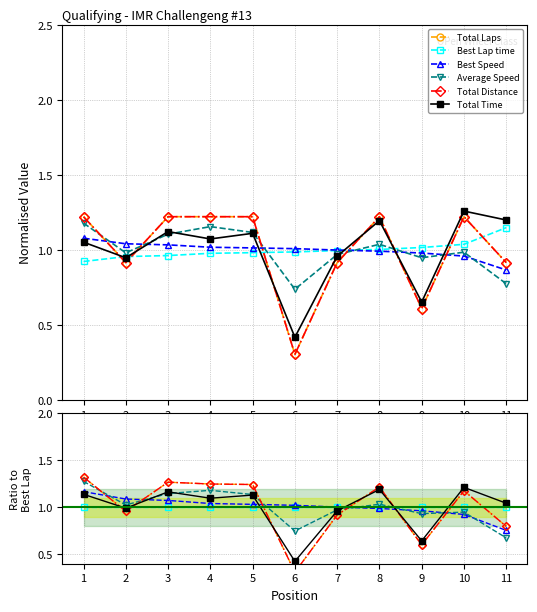

How many lines are shown in the chart?

6